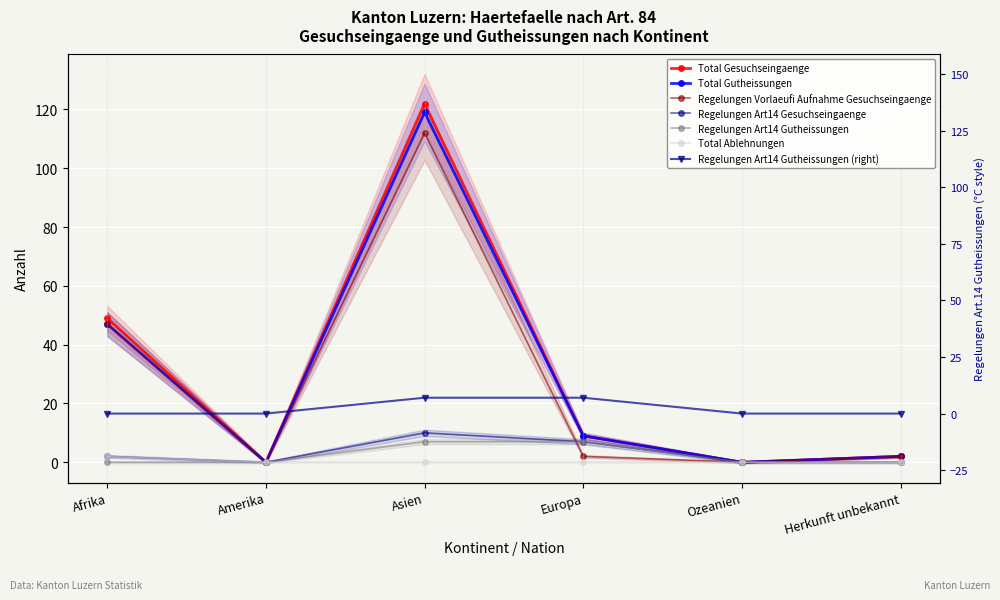

What value does the Total Gutheissungen series have at Asien, to the nearest 50?

100